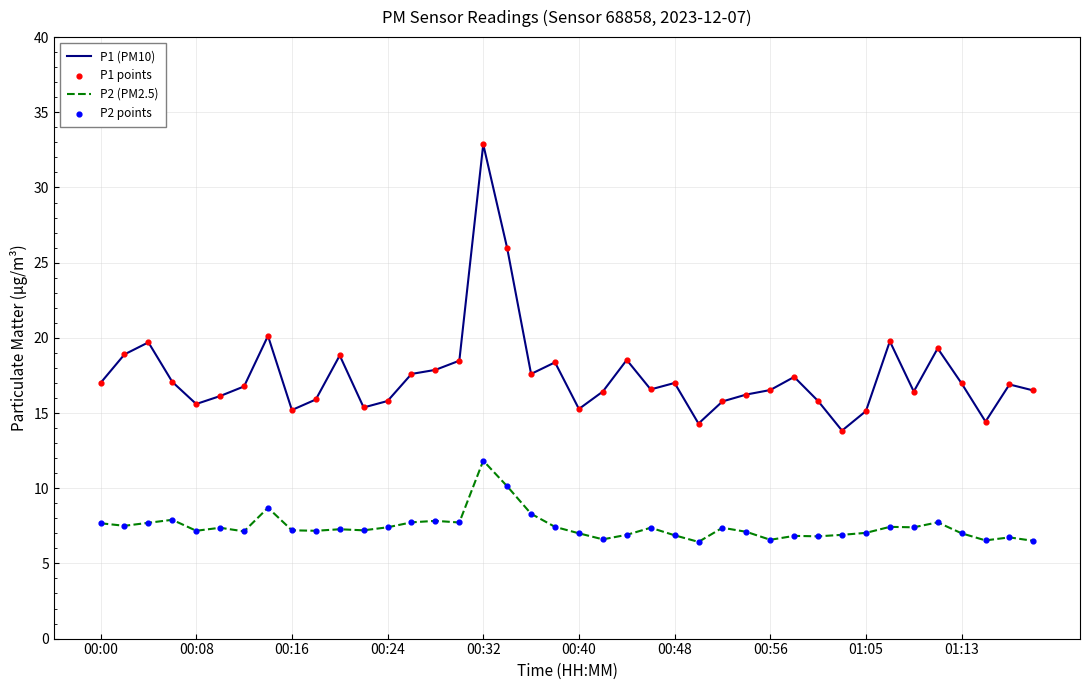

Which series has the largest range (max minus min)?

P1 (PM10)